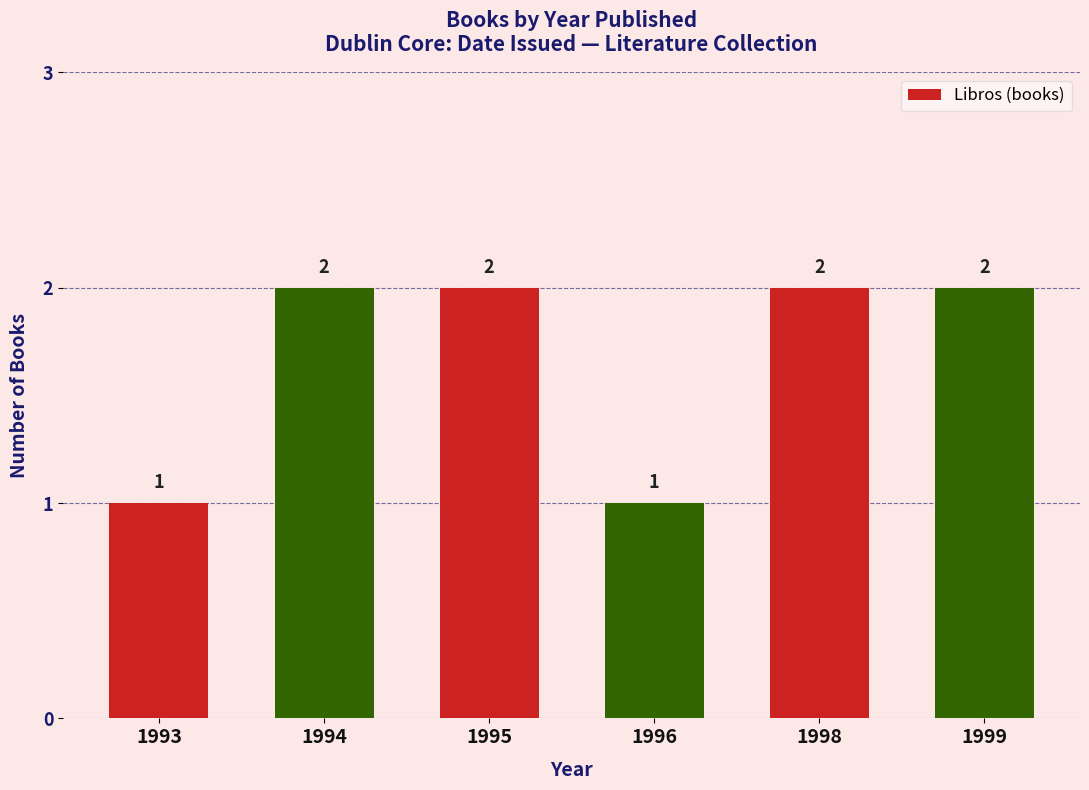

The value at 1996 is 2. True or false?

False